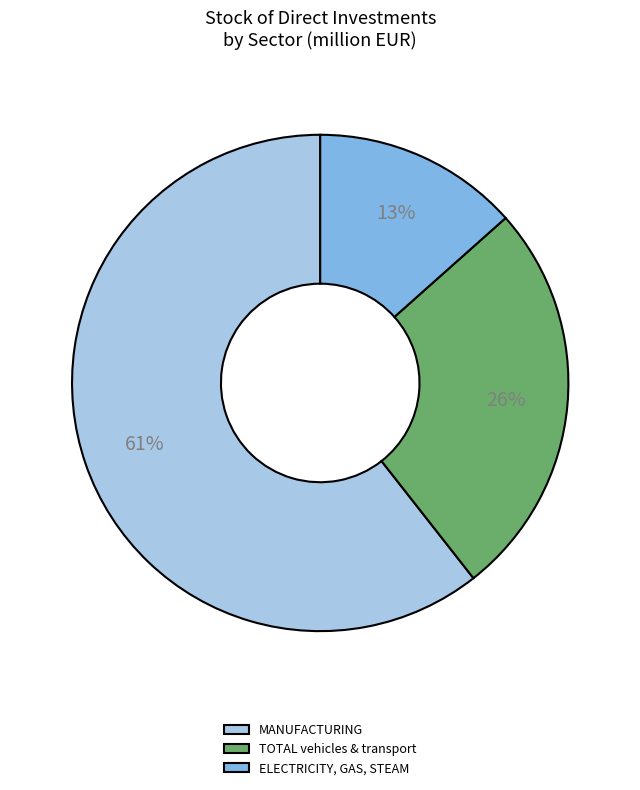

Rank the categories by value from highest to lowest.

MANUFACTURING, TOTAL vehicles & transport, ELECTRICITY, GAS, STEAM